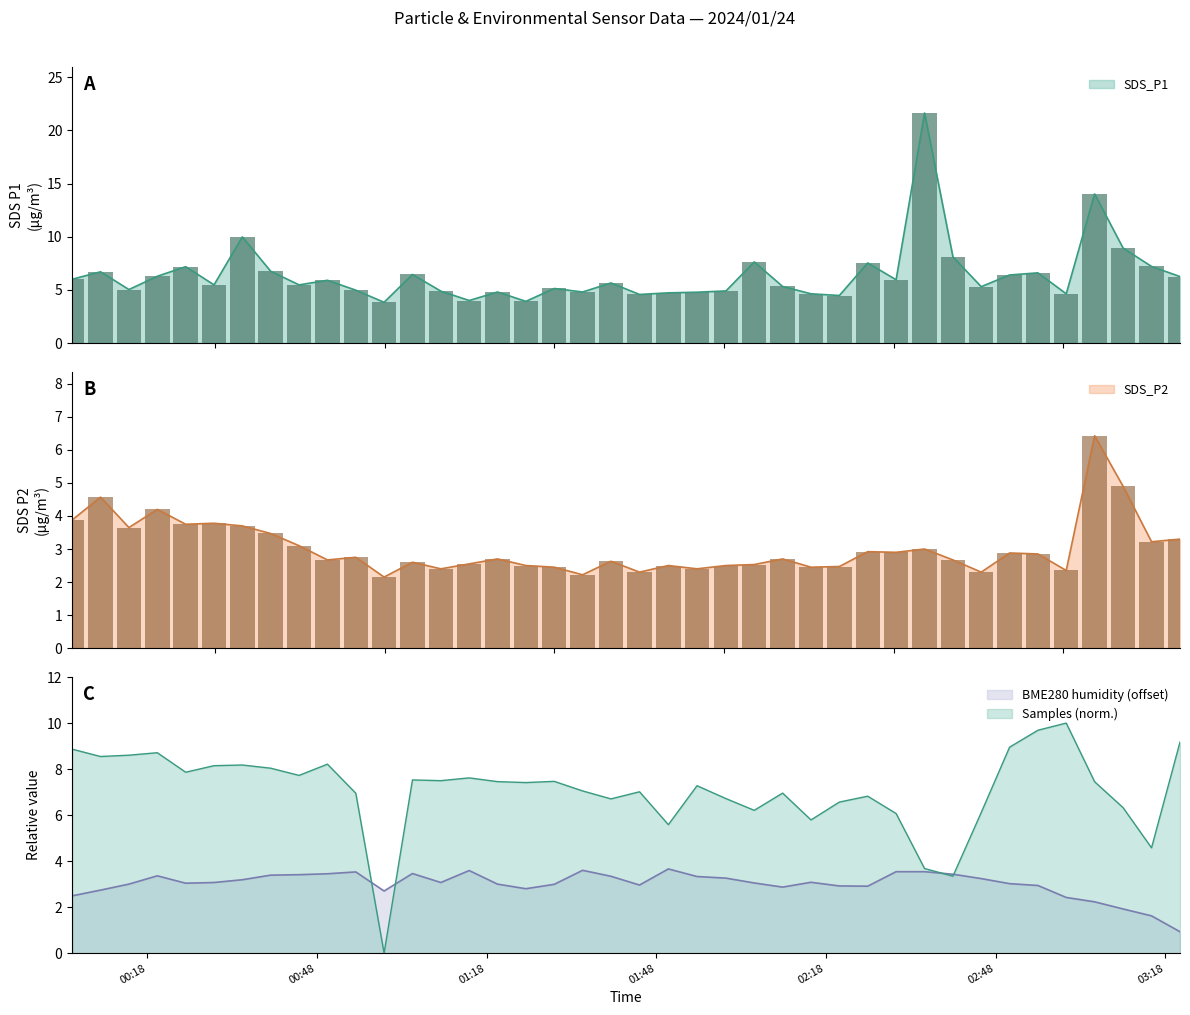

What is the label of the 17th bar from the right?

2024/01/24 02:00:20